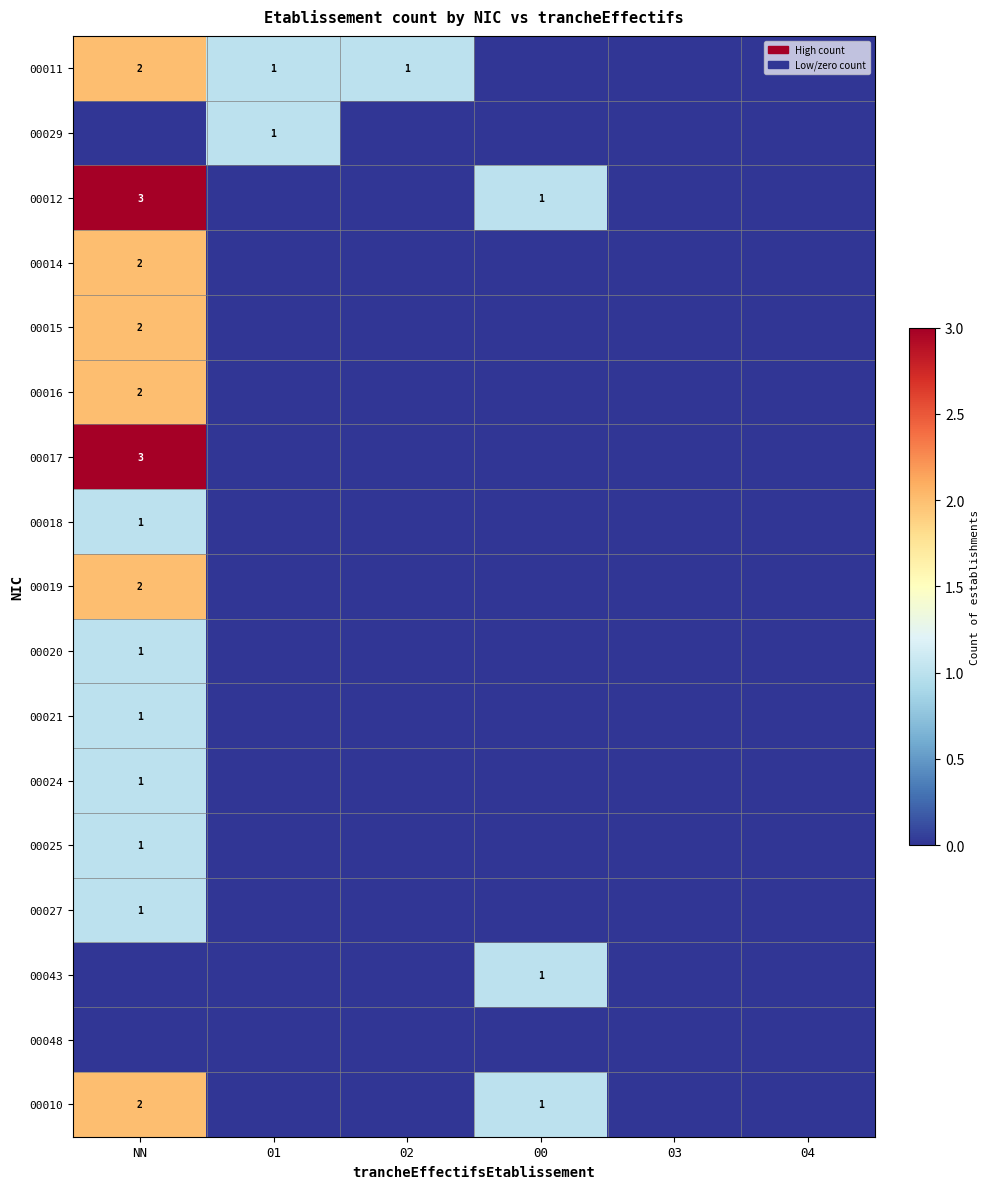

Is it true that 00017 equals 4 at NN?

False